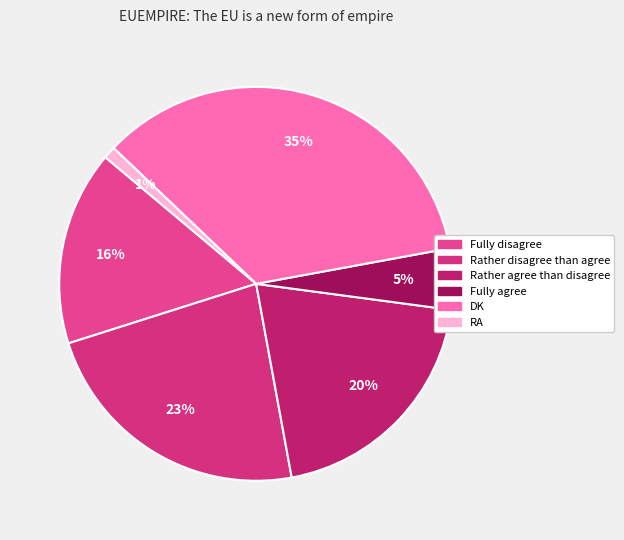

Does Rather agree than disagree account for over 50% of the chart?

No